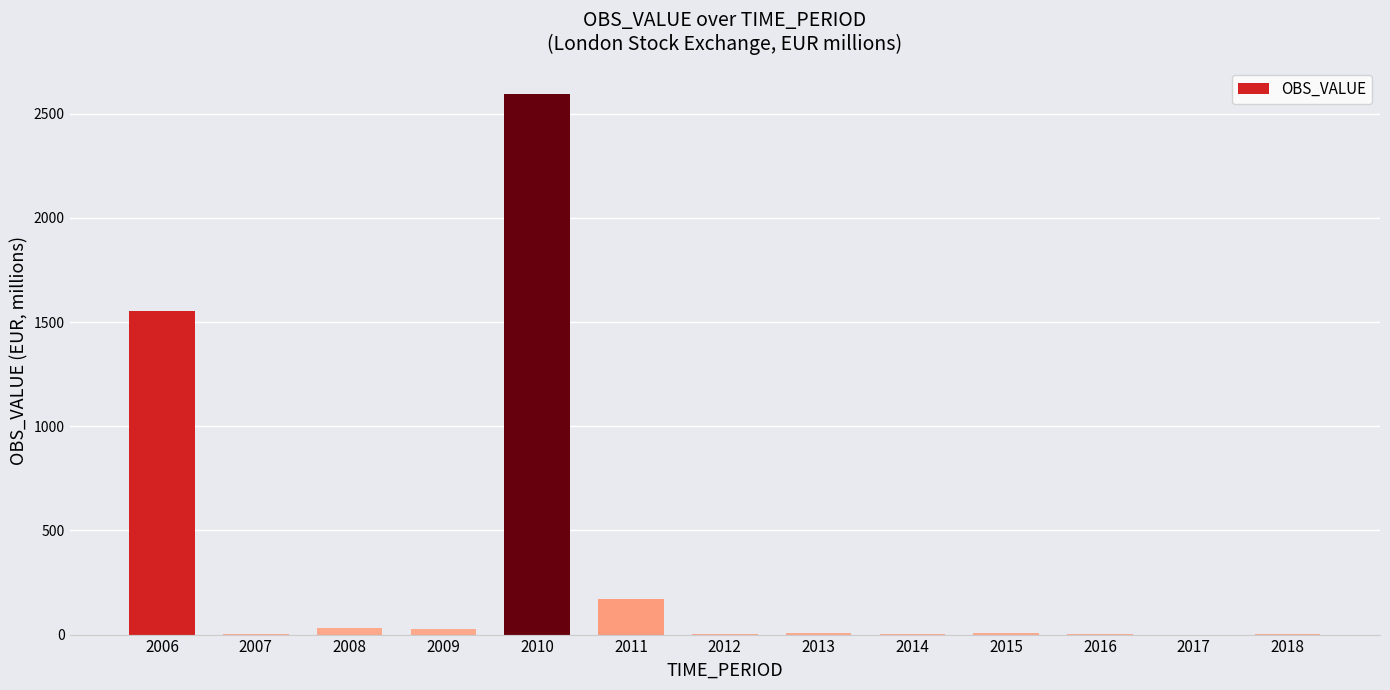

What is the maximum value shown in the chart?

2594.9